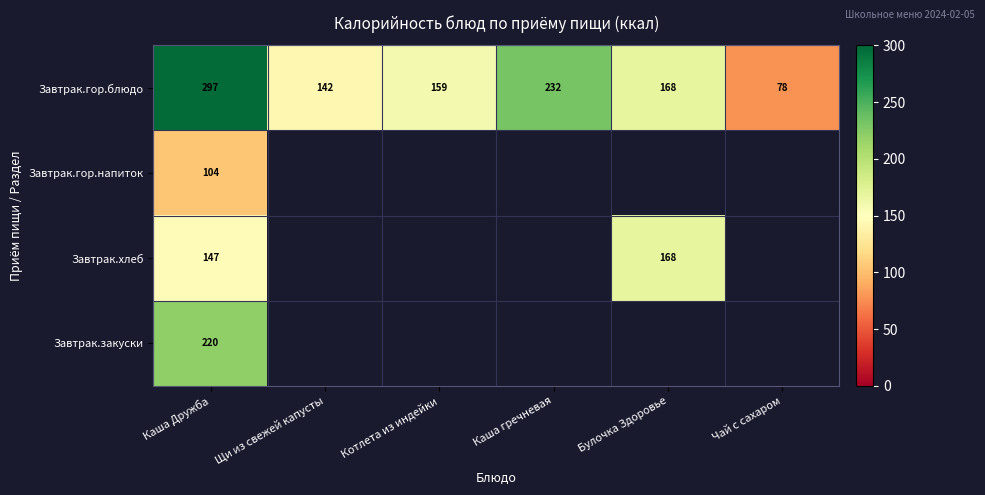

Is it true that Завтрак.закуски equals 294 at Каша Дружба?

False